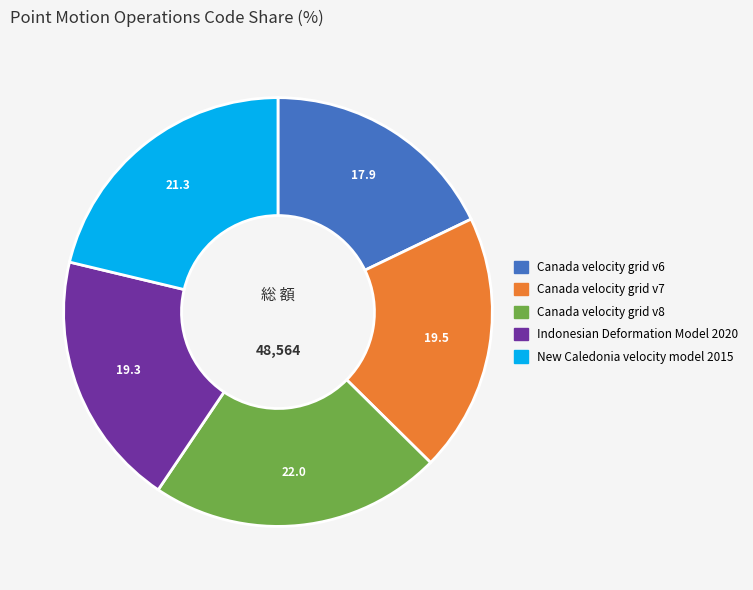

Approximately how many times larger is the value at New Caledonia velocity model 2015 compared to Canada velocity grid v6?

1.2